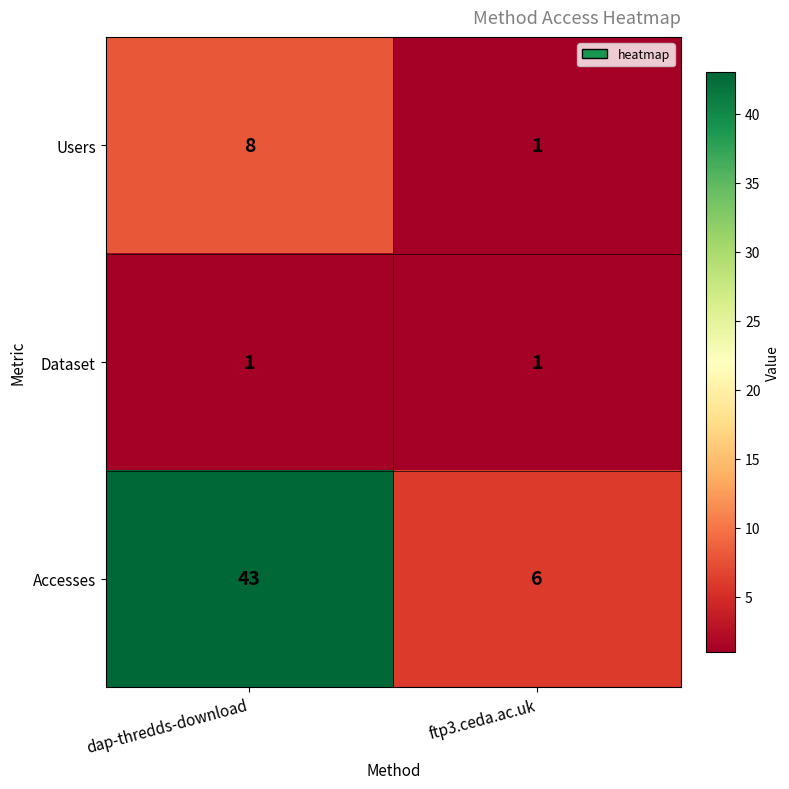

Is it true that Users equals 1 at ftp3.ceda.ac.uk?

True